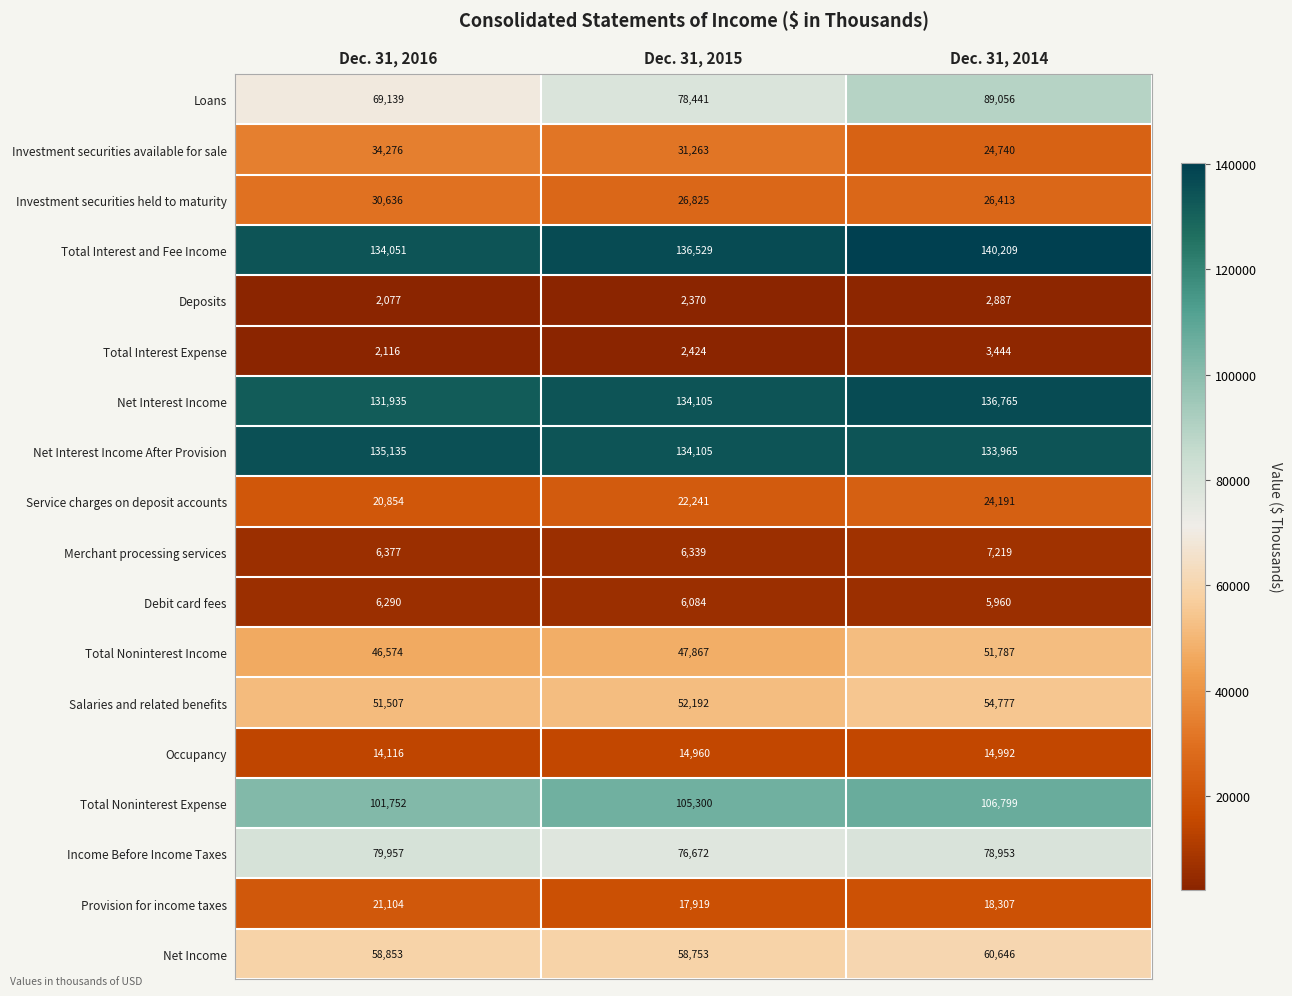

Which category has the highest value across all series?

Dec. 31, 2014